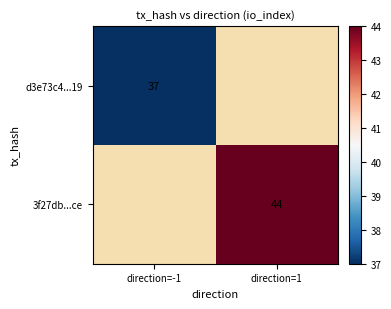

The 3f27db...ce series shows 44 at direction=1. True or false?

True